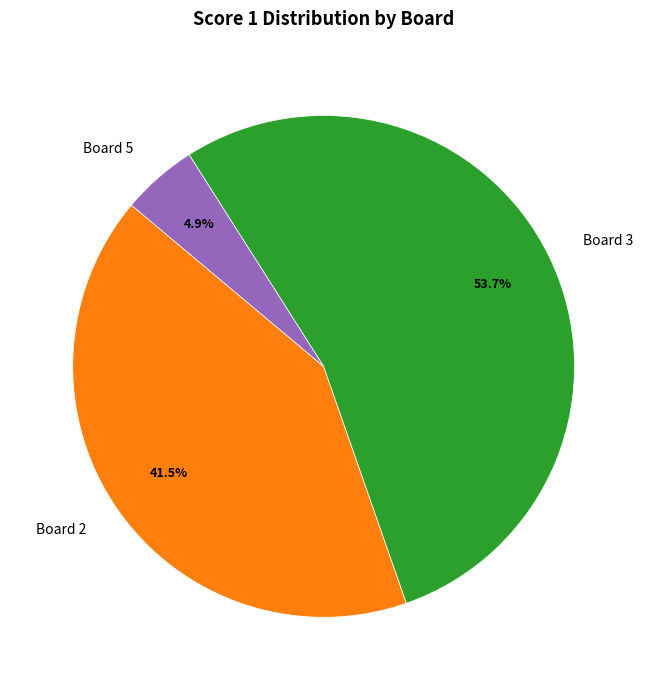

Do Board 5 and Board 2 together represent more than half of the pie?

No